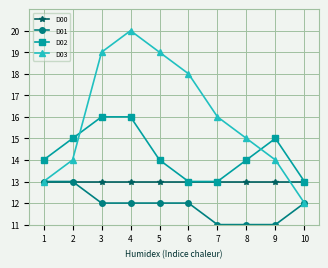

What is the minimum value for D02?

13